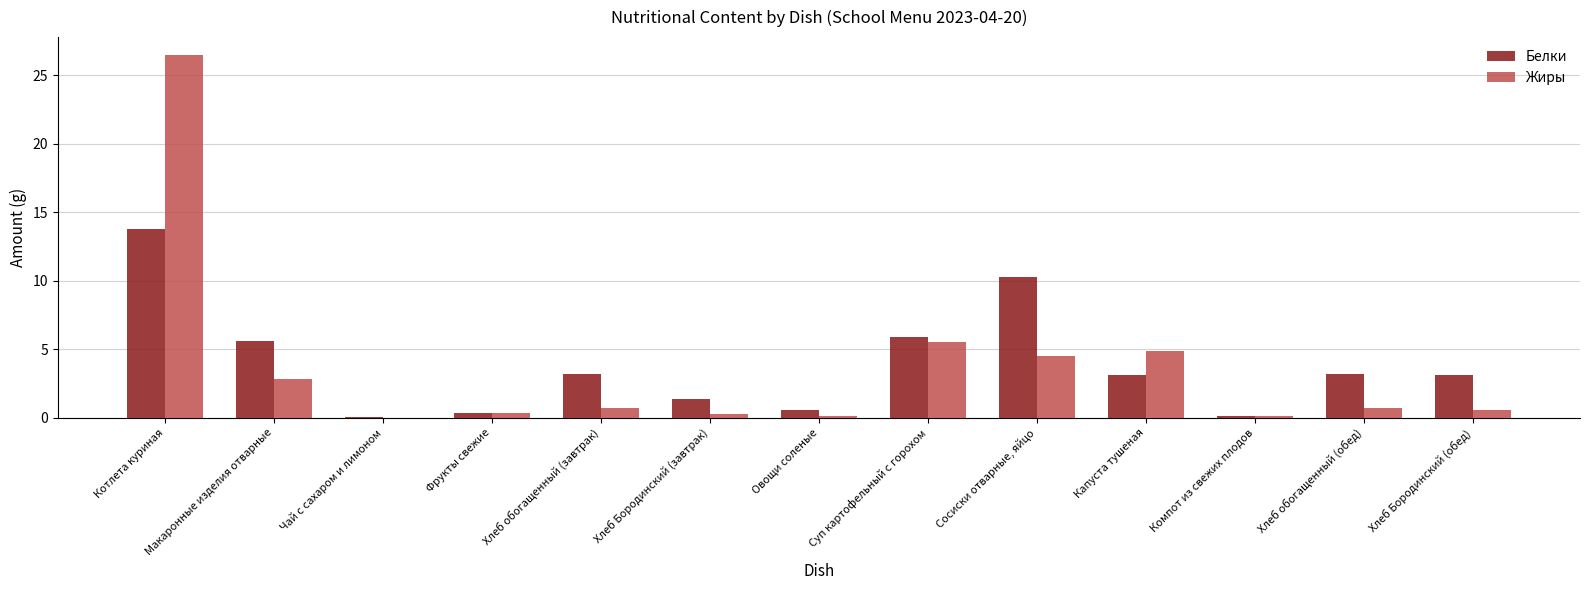

Which category has the highest value in the Жиры series?

Котлета куриная